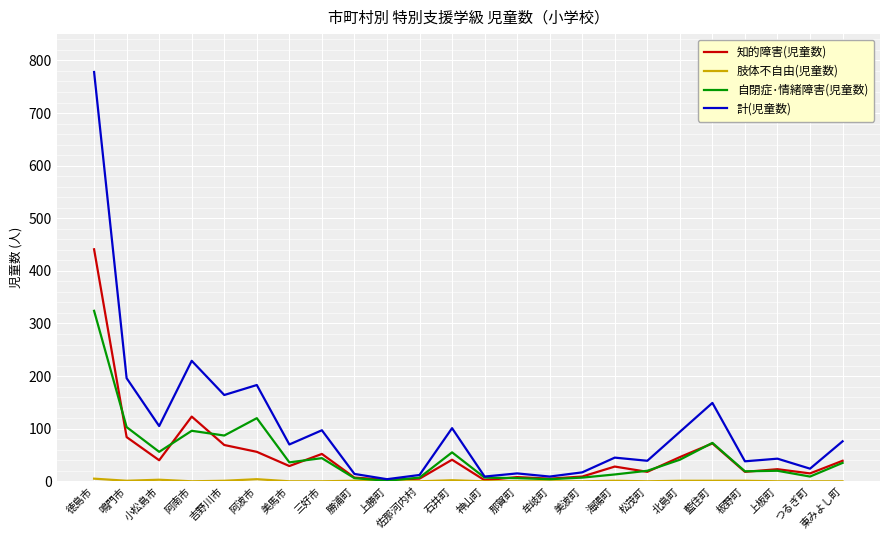

Which series has the widest spread of values?

計(児童数)